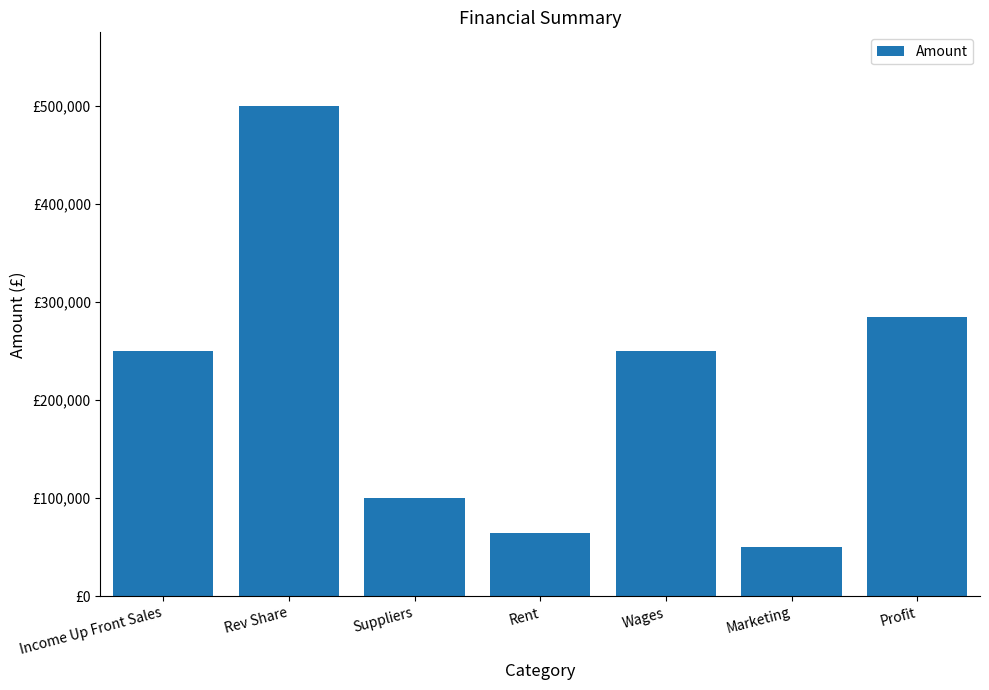

Reading right to left, extract all data points from this chart.

285000	50000	250000	65000	100000	500000	250000